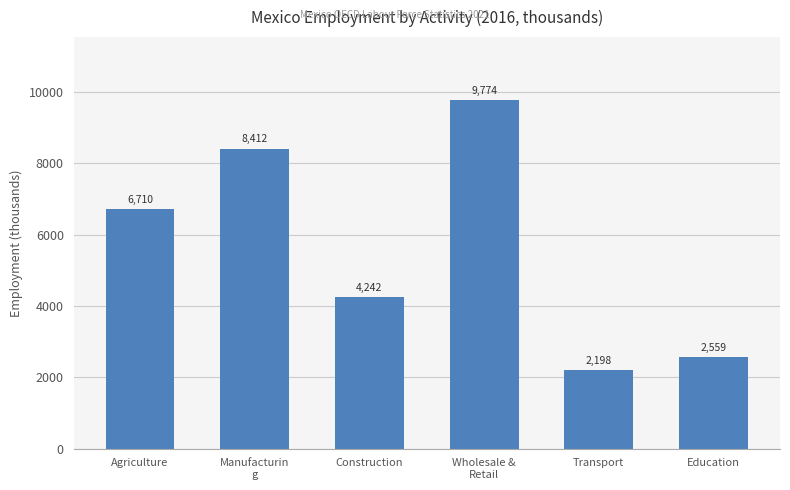

Where is the data nearest to the value 5985?

Agriculture